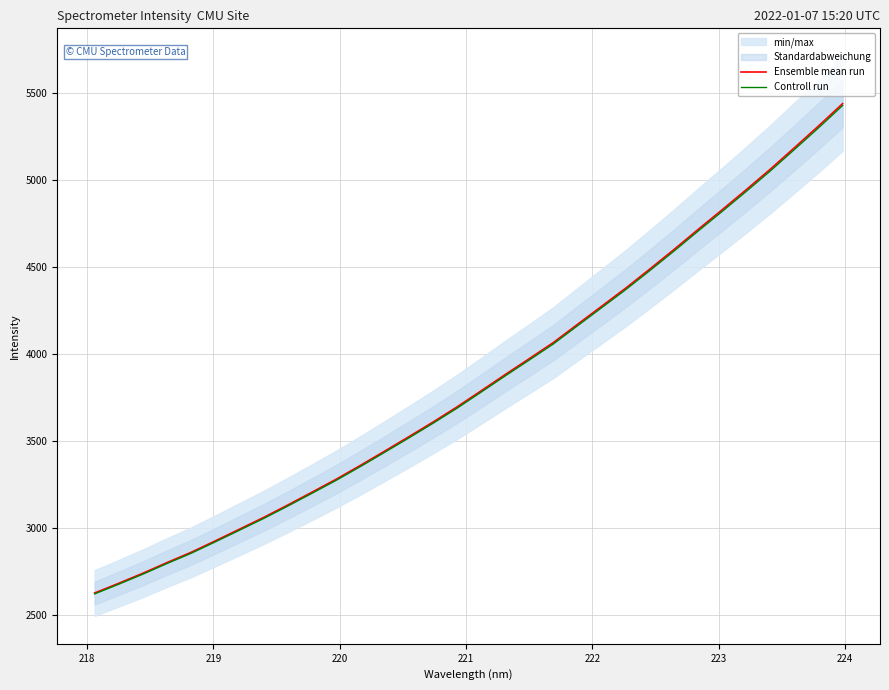

Rank the series at 223 from lowest to highest value.

Controll run, Ensemble mean run